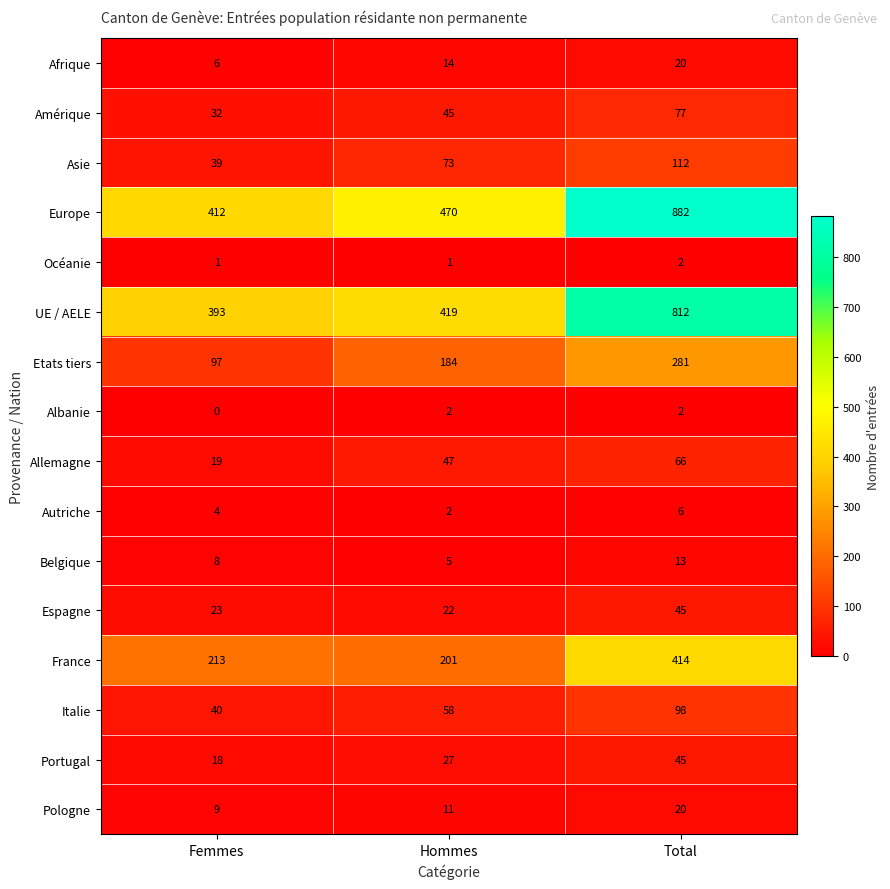

Where is Italie nearest to the value 69?

Hommes